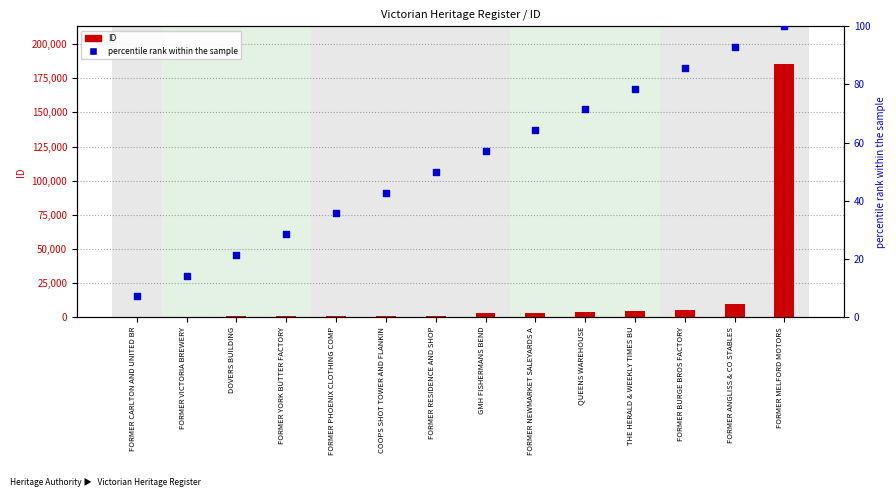

At how many categories does at least one series exceed 33283?

1